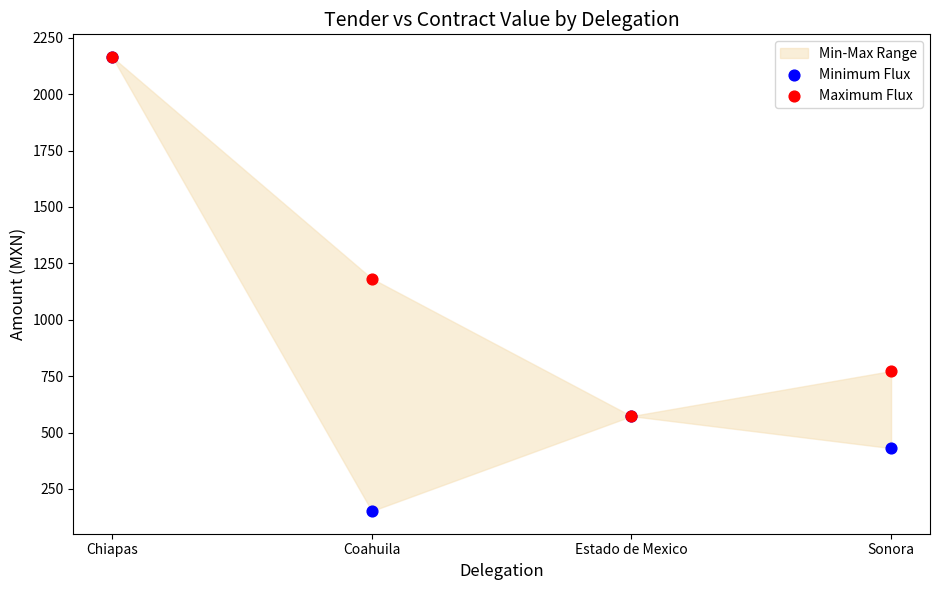

Across all series, what Y value is closest to 1158?

1182.8